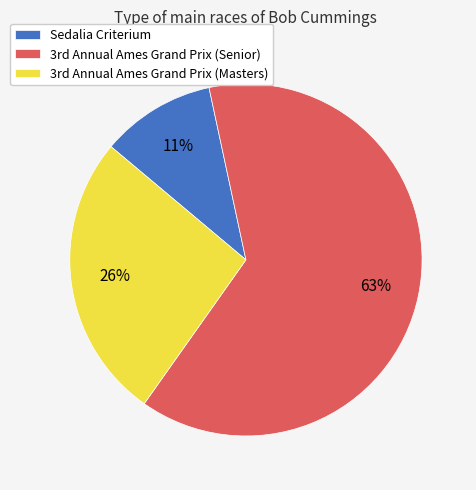

How many slices are in this pie chart?

3